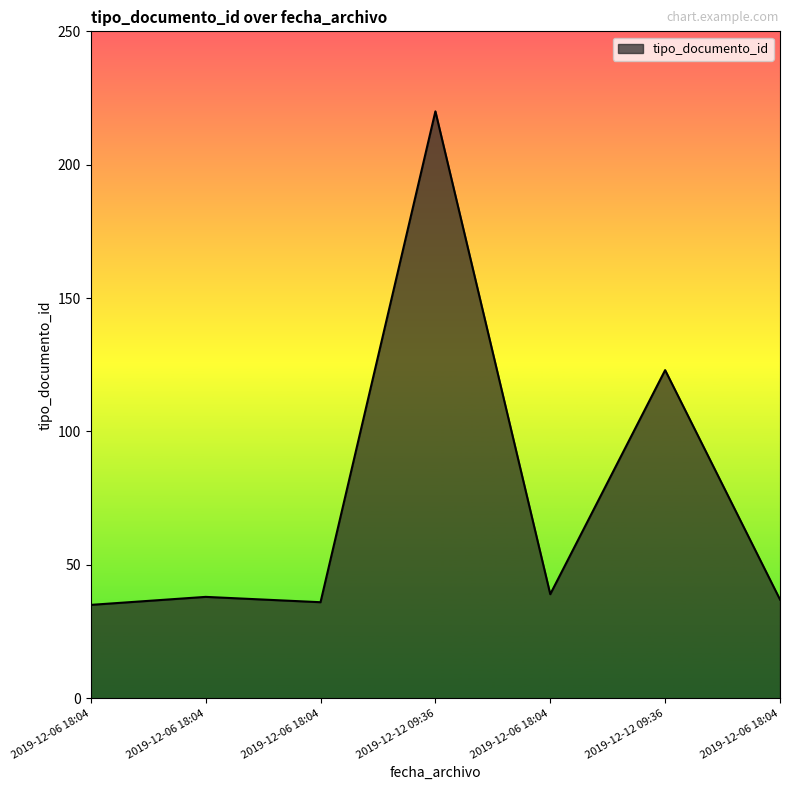

The value at 2019-12-06 18:04 is 57. True or false?

False